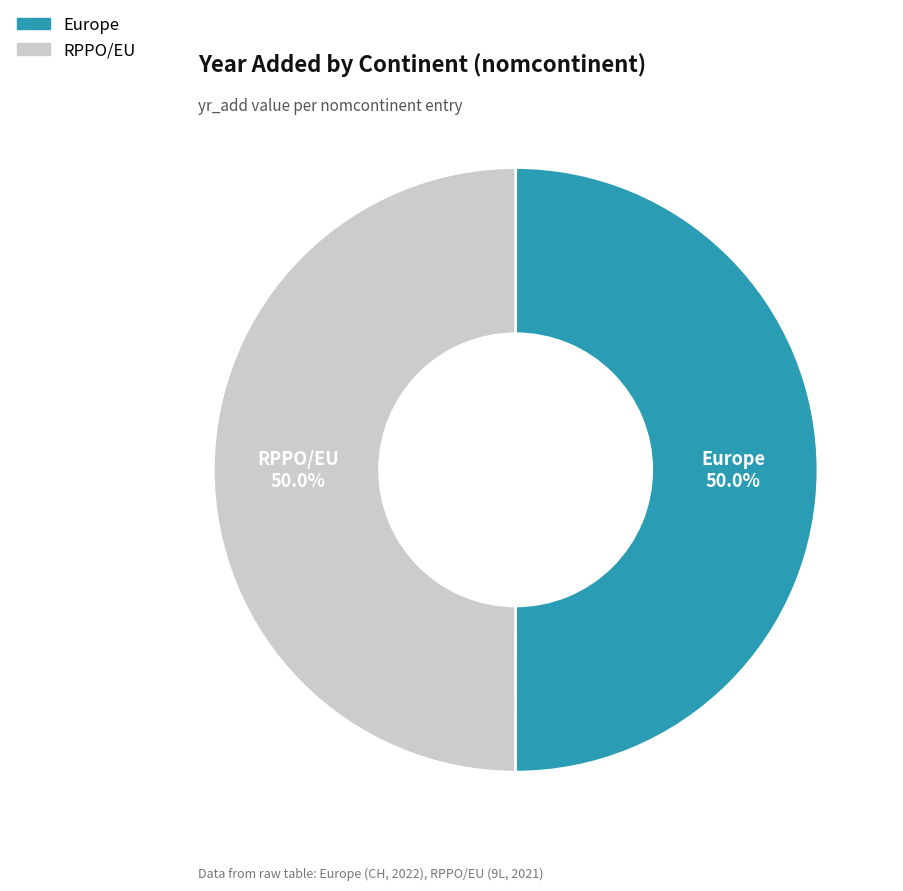

Is the sum of RPPO/EU and Europe greater than half?

Yes